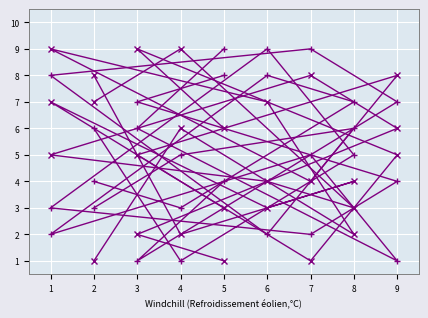

How many lines are shown in the chart?

6